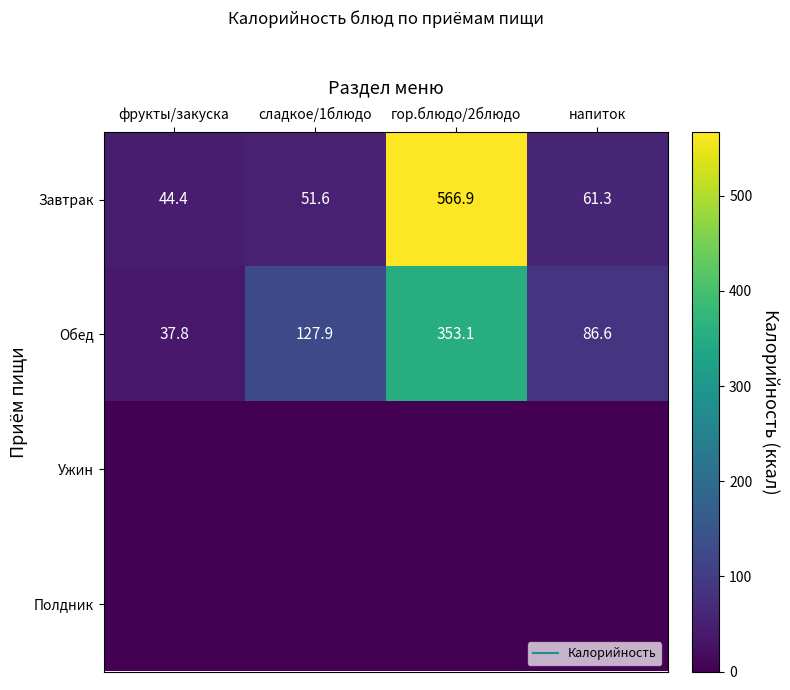

What is the difference between the highest and lowest values at гор.блюдо/2блюдо?

566.9